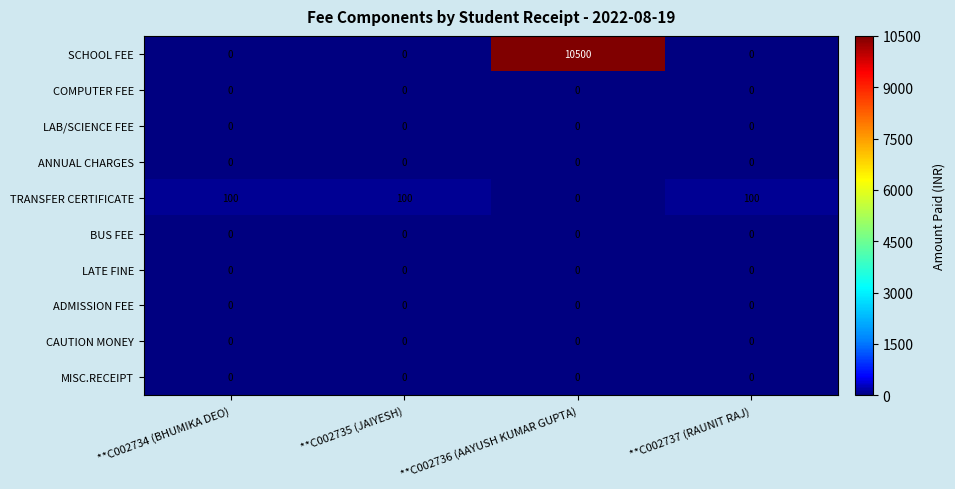

What is the average value of the SCHOOL FEE series?

2625